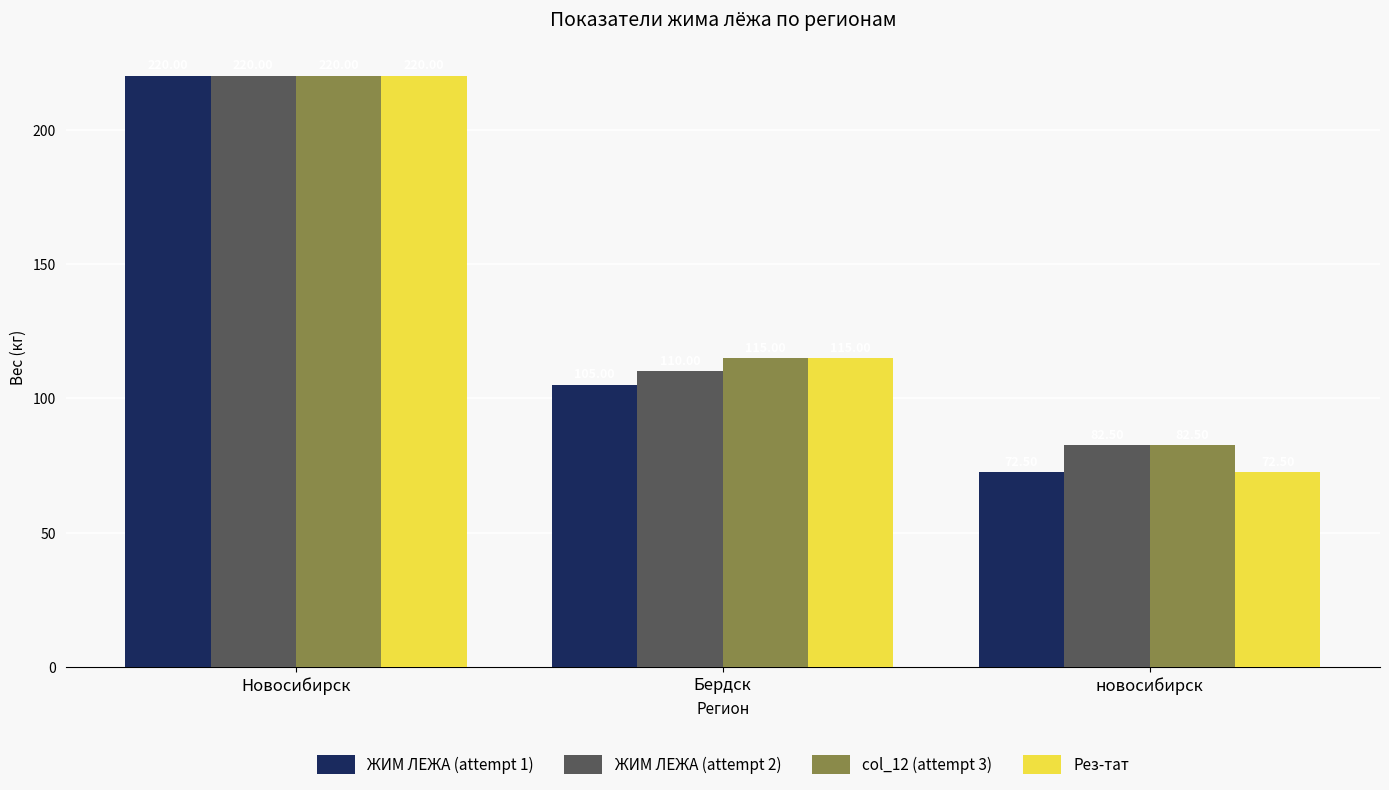

What are all the series names shown in the legend?

ЖИМ ЛЕЖА (attempt 1), ЖИМ ЛЕЖА (attempt 2), col_12 (attempt 3), Рез-тат